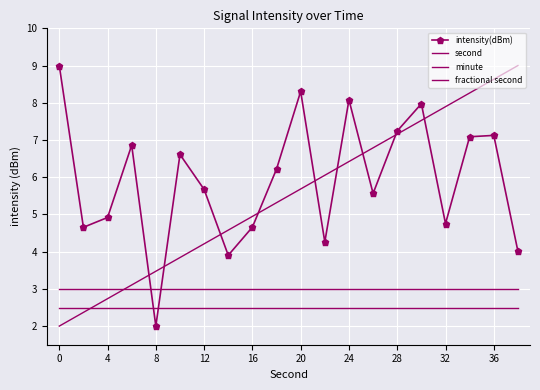

What are all the series names shown in the legend?

intensity(dBm), second, minute, fractional second